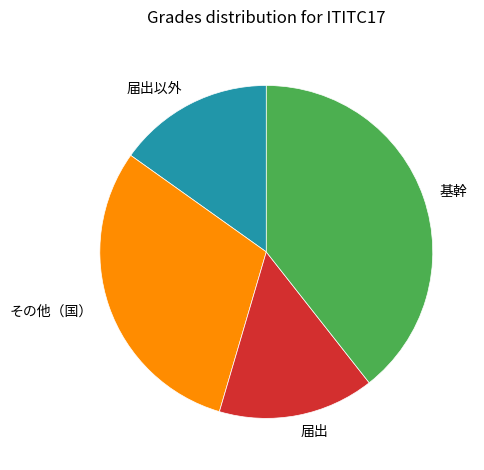

How many slices are in this pie chart?

4